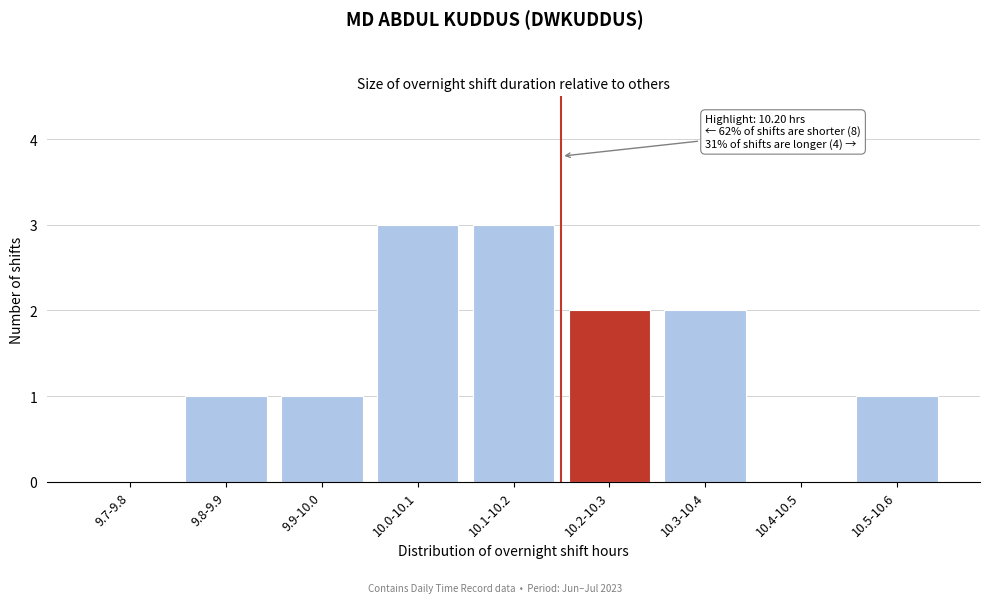

Reading left to right, list all the values displayed in this chart.

9.7-9.8=0	9.8-9.9=1	9.9-10.0=1	10.0-10.1=3	10.1-10.2=3	10.2-10.3=2	10.3-10.4=2	10.4-10.5=0	10.5-10.6=1